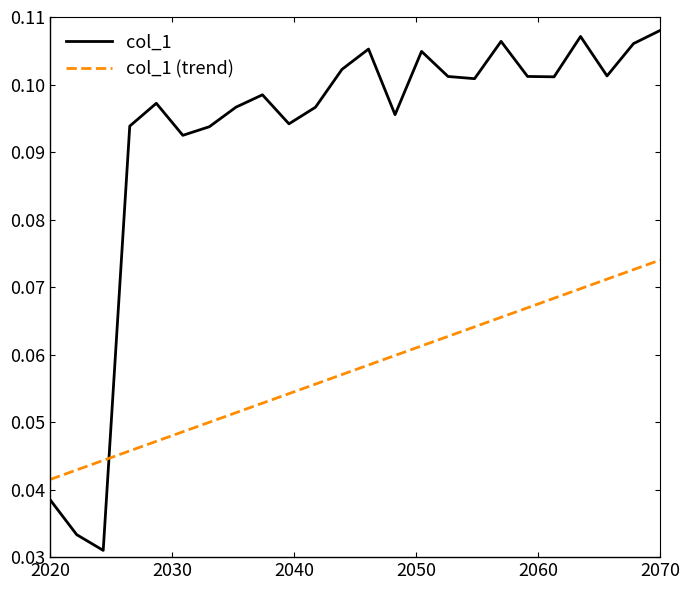

Which series has the widest spread of values?

col_1